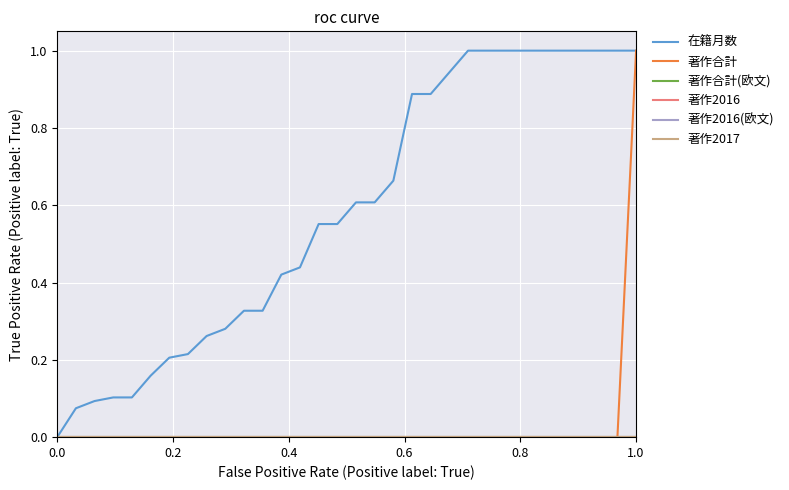

Which series has the largest range (max minus min)?

在籍月数